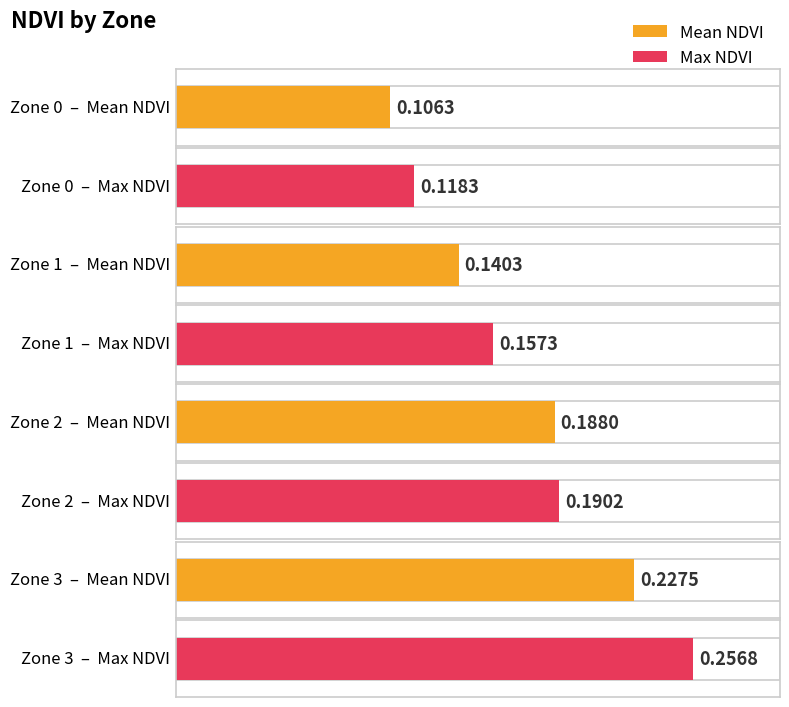

How many data points does each series have?

4